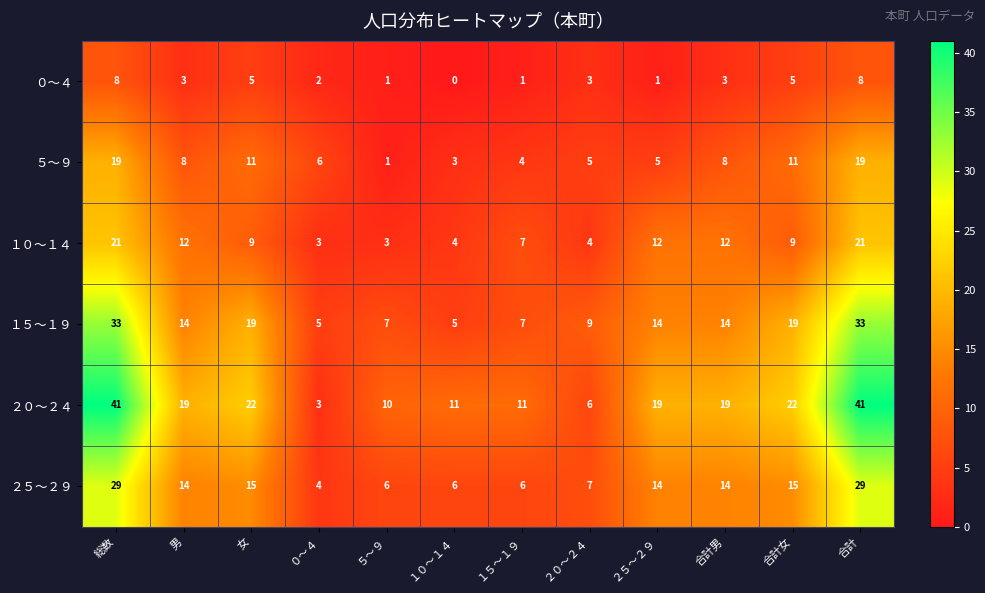

List the series in order of their peak value, highest first.

２０～２４, １５～１９, ２５～２９, １０～１４, ５～９, ０～４